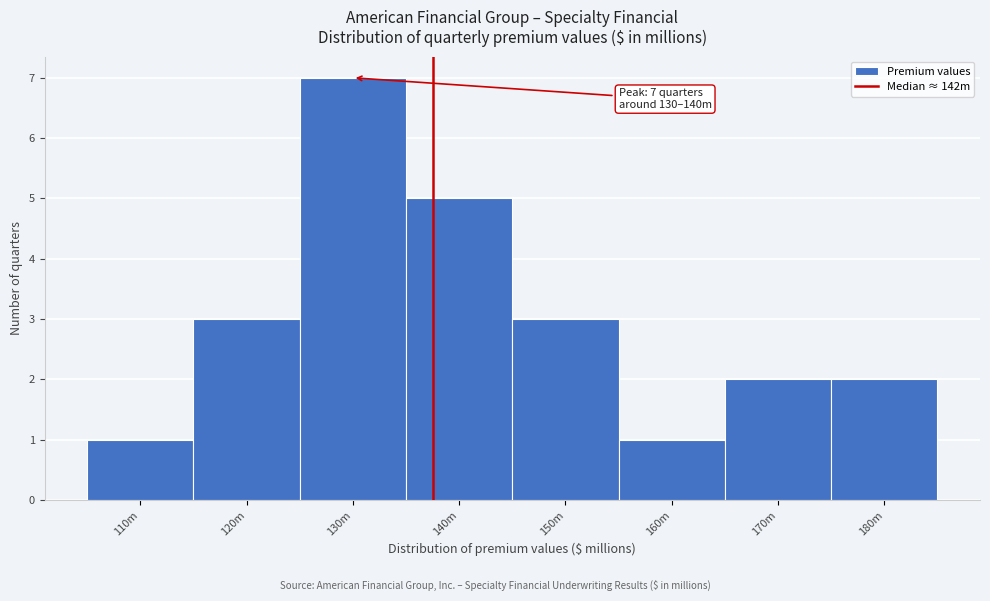

Reading right to left, list all the values displayed in this chart.

180m=2	170m=2	160m=1	150m=3	140m=5	130m=7	120m=3	110m=1